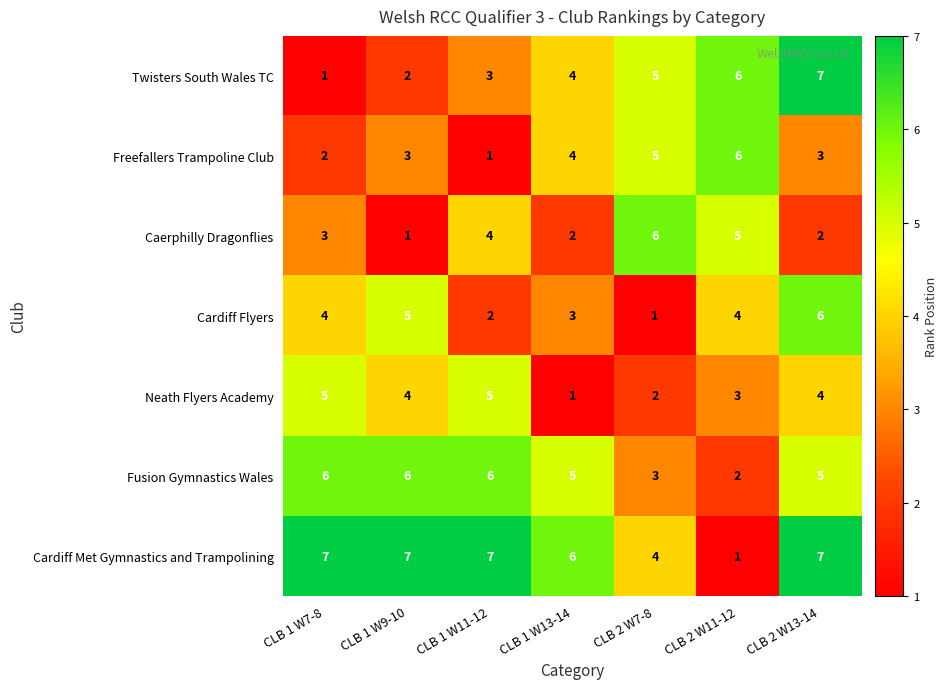

Is it true that Cardiff Flyers equals 1 at CLB 1 W11-12?

False